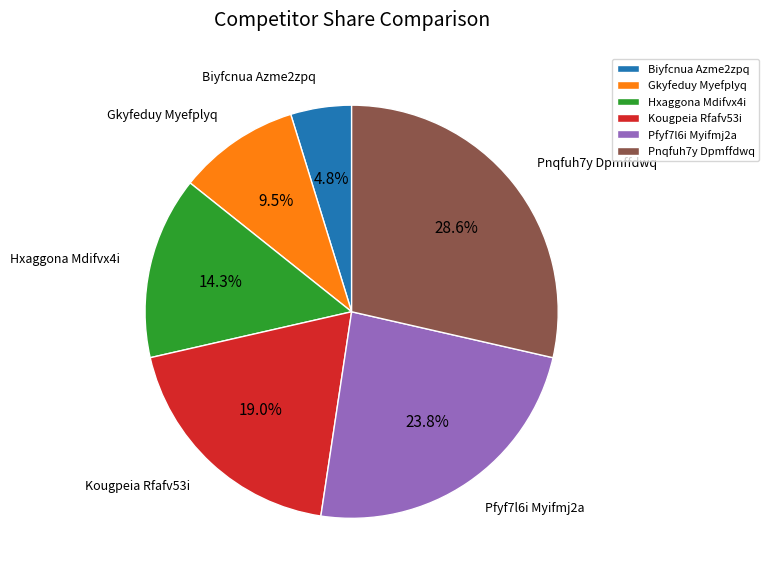

To the nearest percent, what is the combined percentage of Pnqfuh7y Dpmffdwq and Hxaggona Mdifvx4i?

43%